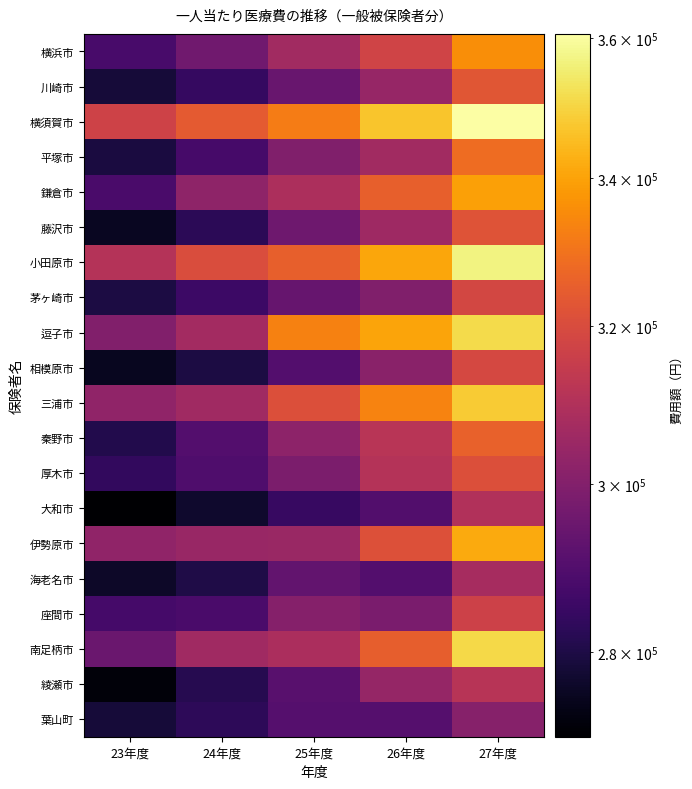

Rank the series at 23年度 from lowest to highest value.

大和市, 綾瀬市, 相模原市, 藤沢市, 海老名市, 川崎市, 葉山町, 平塚市, 茅ヶ崎市, 秦野市, 厚木市, 座間市, 横浜市, 鎌倉市, 南足柄市, 逗子市, 伊勢原市, 三浦市, 小田原市, 横須賀市